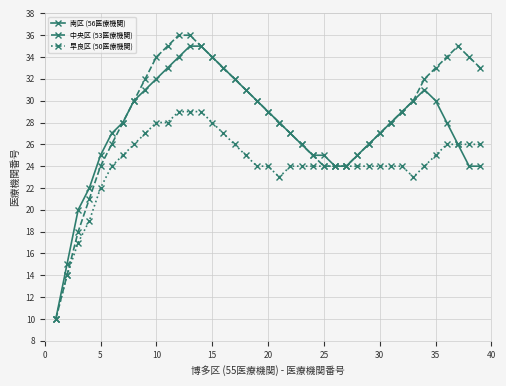

What is the value of the 中央区 (53医療機関) point at the 15th from the left?

34